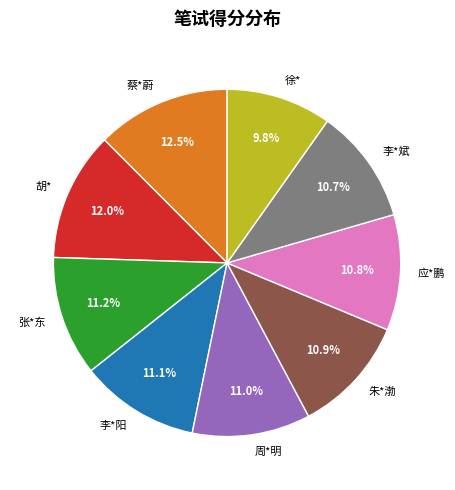

Combined, do 李*阳 and 胡* account for over 50%?

No